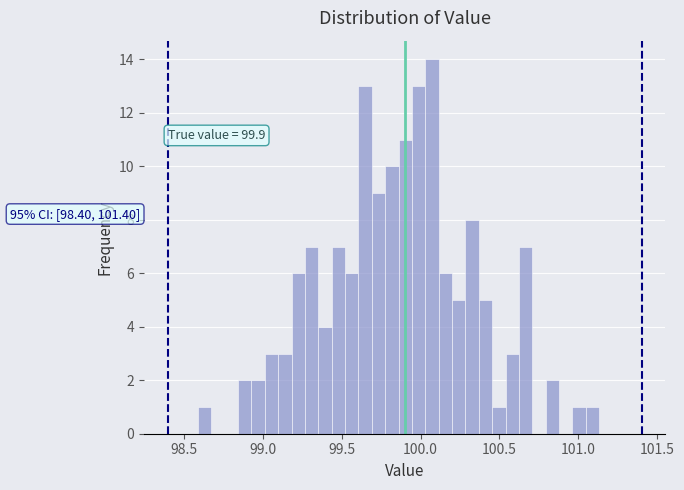

Read against the x-axis, roughly where is the centre of the tallest bar?

100.05